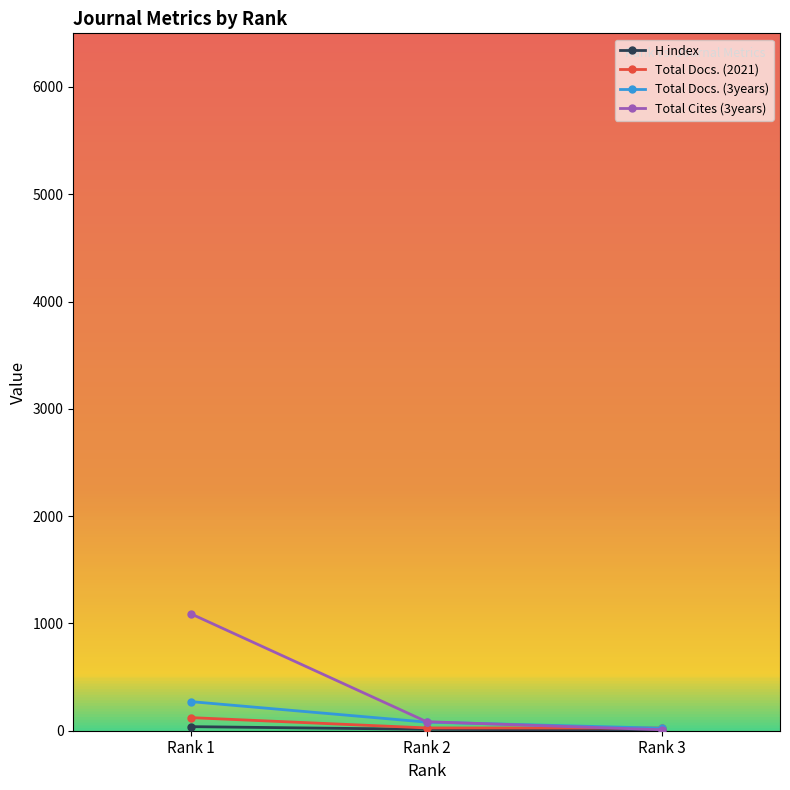

What is the value of the Total Docs. (2021) point at the 2nd from the left?

26